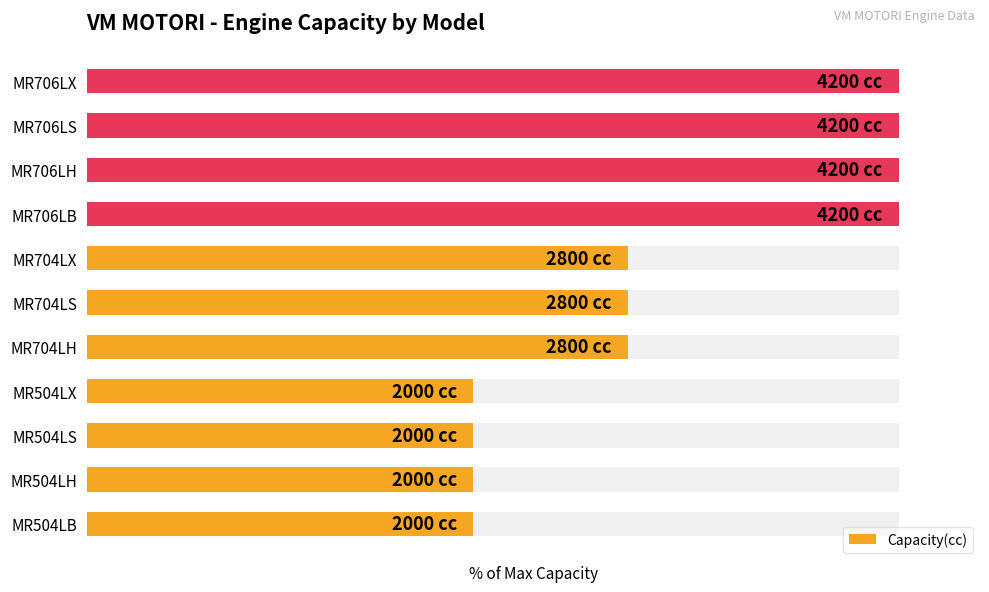

How many categories are shown in the chart?

11